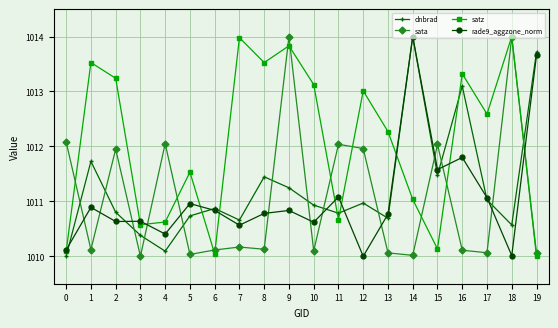

What is the difference between the maximum and minimum values in the satz series?

4.0